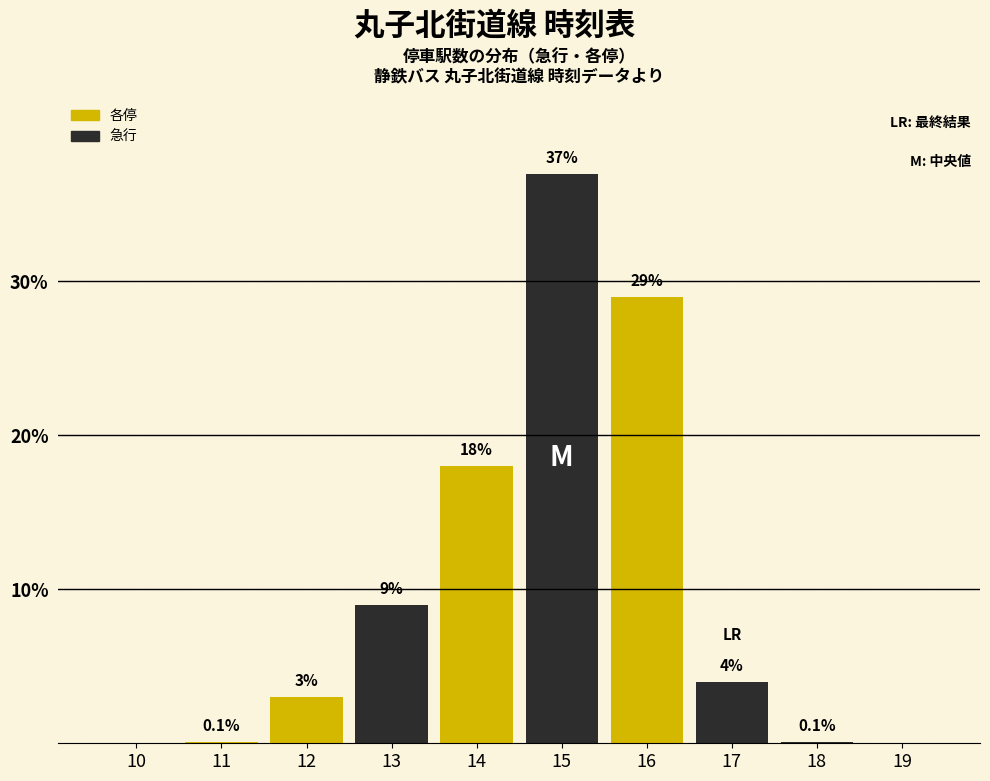

Reading right to left, extract all data points from this chart.

19=0.0	18=0.1	17=4.0	16=29.0	15=37.0	14=18.0	13=9.0	12=3.0	11=0.1	10=0.0